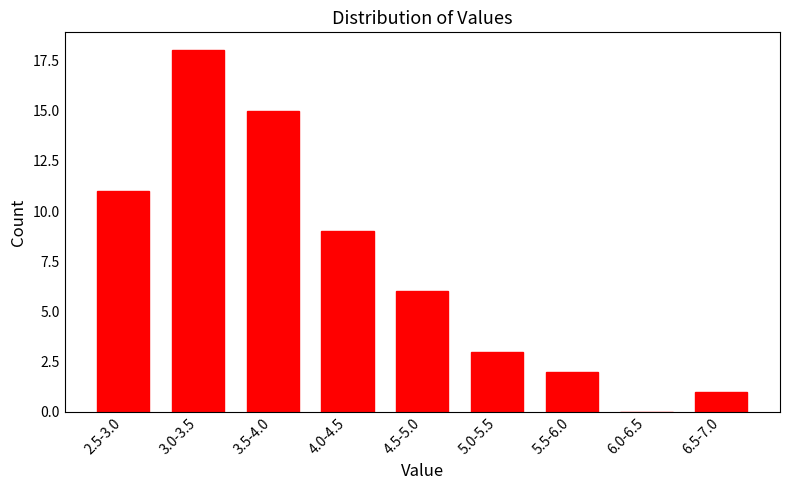

Reading left to right, transcribe all the data shown in this chart.

2.5-3.0=11	3.0-3.5=18	3.5-4.0=15	4.0-4.5=9	4.5-5.0=6	5.0-5.5=3	5.5-6.0=2	6.0-6.5=0	6.5-7.0=1